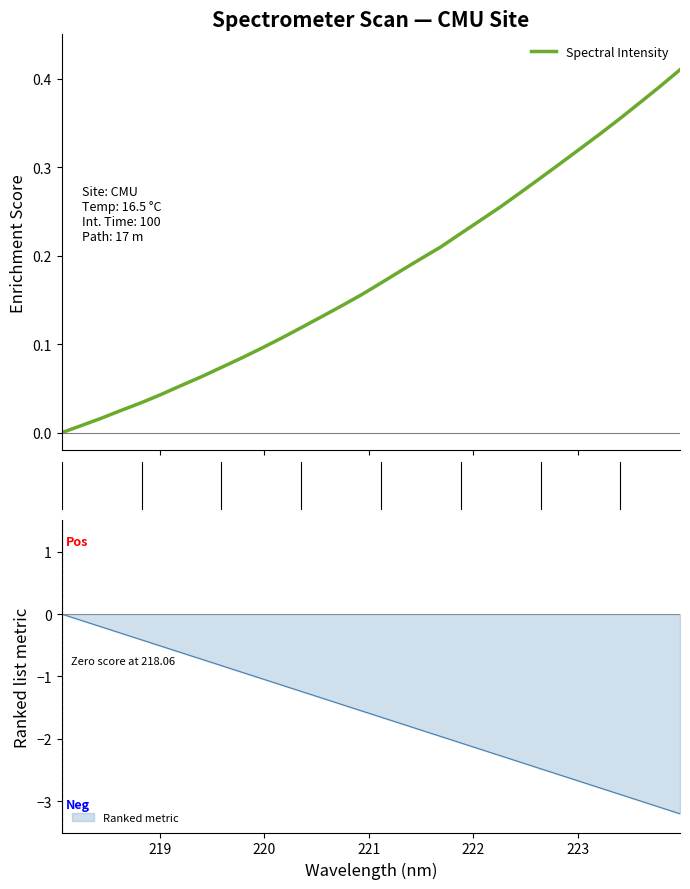

What is the lowest value of the Ranked metric series?

-3.2